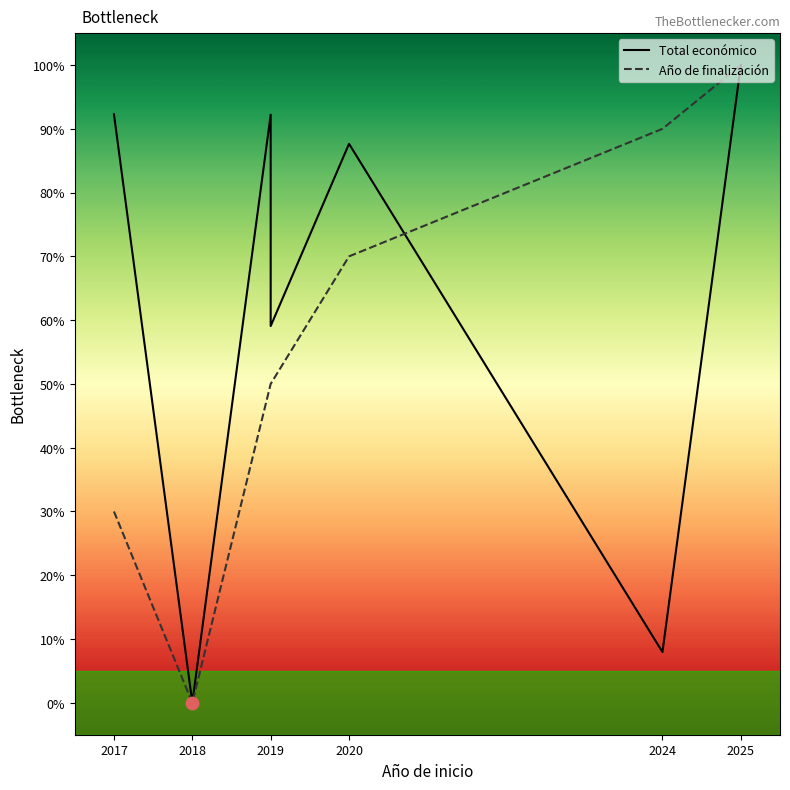

At which category is the sum across all series the highest?

2025